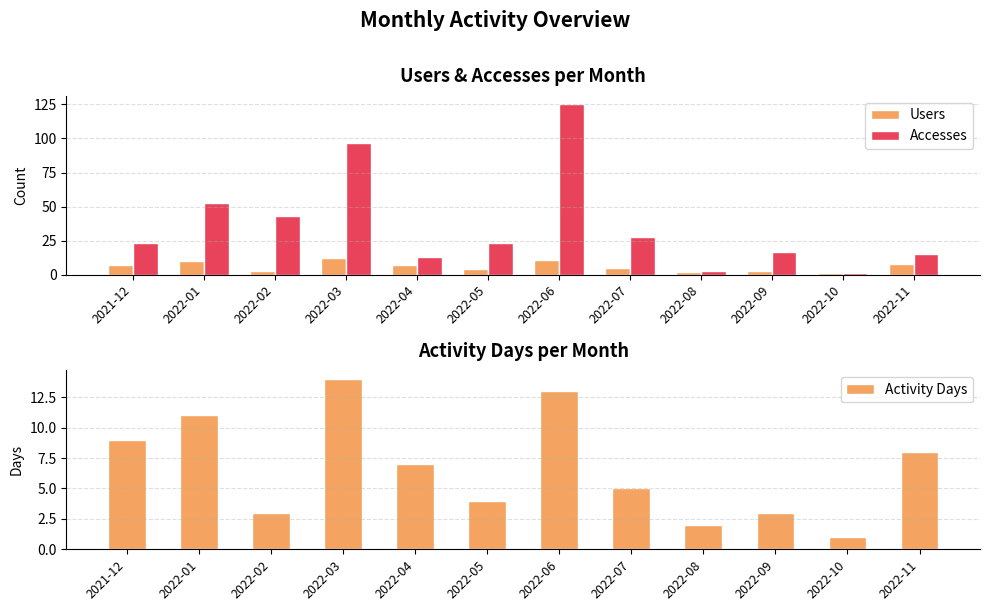

What is the sum of the Accesses values at 2022-10 and 2022-09?

18